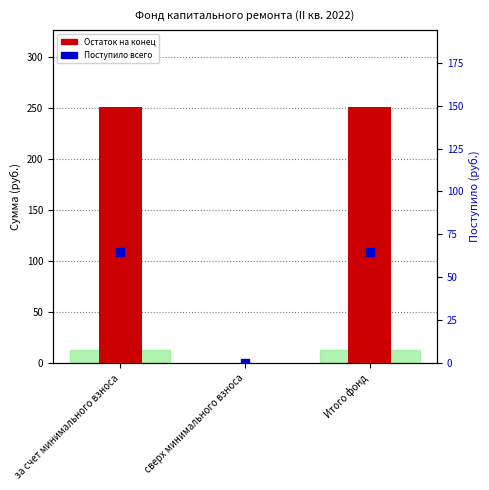

Which series contains the lowest Y value?

Остаток на конец